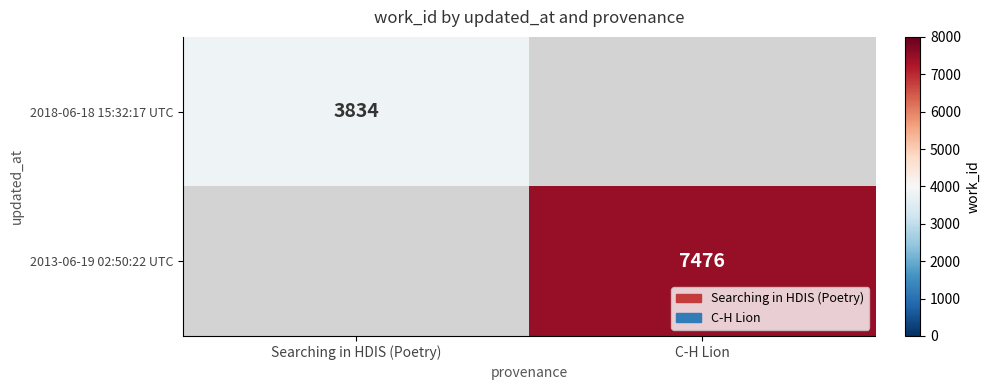

Is it true that 2018-06-18 15:32:17 UTC equals 3834 at Searching in HDIS (Poetry)?

True